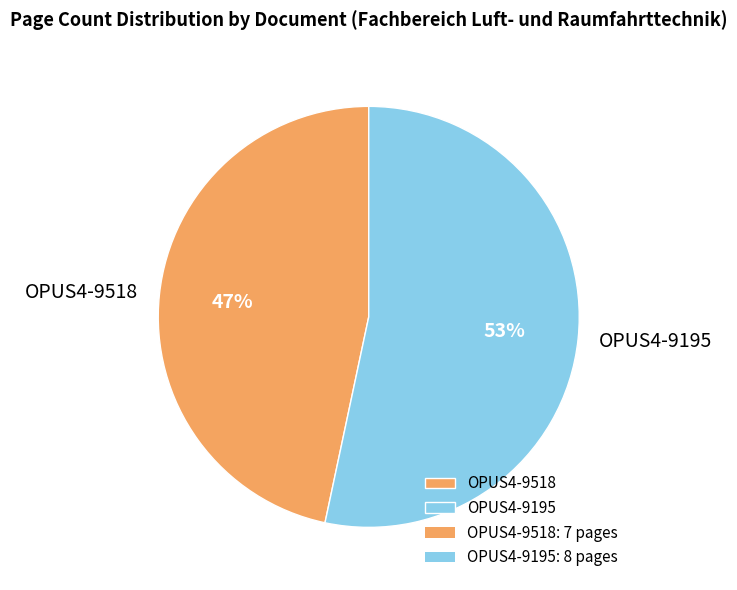

Does OPUS4-9195 represent more than half of the total?

Yes